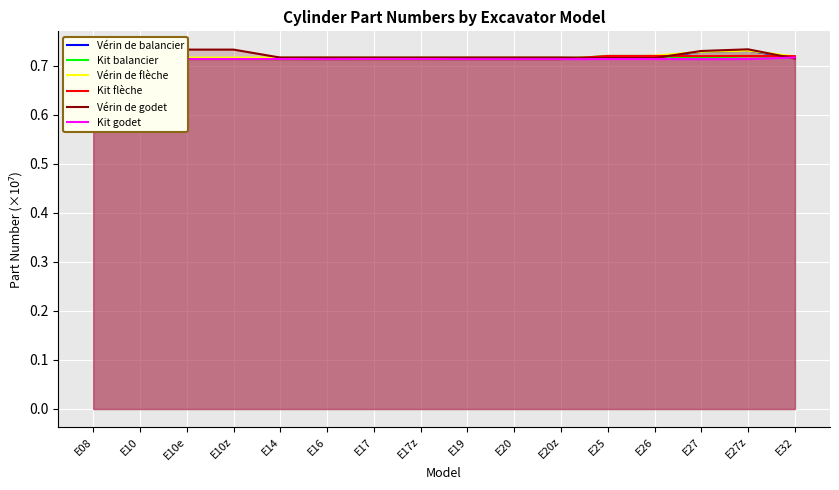

Reading right to left, transcribe all the data shown in this chart.

Vérin de balancier: E32=0.7	E27z=0.7	E27=0.7	E26=0.7	E25=0.7	E20z=0.7	E20=0.7	E19=0.7	E17z=0.7	E17=0.7	E16=0.7	E14=0.7	E10z=0.7	E10e=0.7	E10=0.7	E08=0.7
Kit balancier: E32=0.7	E27z=0.7	E27=0.7	E26=0.7	E25=0.7	E20z=0.7	E20=0.7	E19=0.7	E17z=0.7	E17=0.7	E16=0.7	E14=0.7	E10z=0.7	E10e=0.7	E10=0.7	E08=0.7
Vérin de flèche: E32=0.7	E27z=0.7	E27=0.7	E26=0.7	E25=0.7	E20z=0.7	E20=0.7	E19=0.7	E17z=0.7	E17=0.7	E16=0.7	E14=0.7	E10z=0.7	E10e=0.7	E10=0.7	E08=0.7
Kit flèche: E32=0.7	E27z=0.7	E27=0.7	E26=0.7	E25=0.7	E20z=0.7	E20=0.7	E19=0.7	E17z=0.7	E17=0.7	E16=0.7	E14=0.7	E10z=0.7	E10e=0.7	E10=0.7	E08=0.7
Vérin de godet: E32=0.7	E27z=0.7	E27=0.7	E26=0.7	E25=0.7	E20z=0.7	E20=0.7	E19=0.7	E17z=0.7	E17=0.7	E16=0.7	E14=0.7	E10z=0.7	E10e=0.7	E10=0.7	E08=0.7
Kit godet: E32=0.7	E27z=0.7	E27=0.7	E26=0.7	E25=0.7	E20z=0.7	E20=0.7	E19=0.7	E17z=0.7	E17=0.7	E16=0.7	E14=0.7	E10z=0.7	E10e=0.7	E10=0.7	E08=0.7